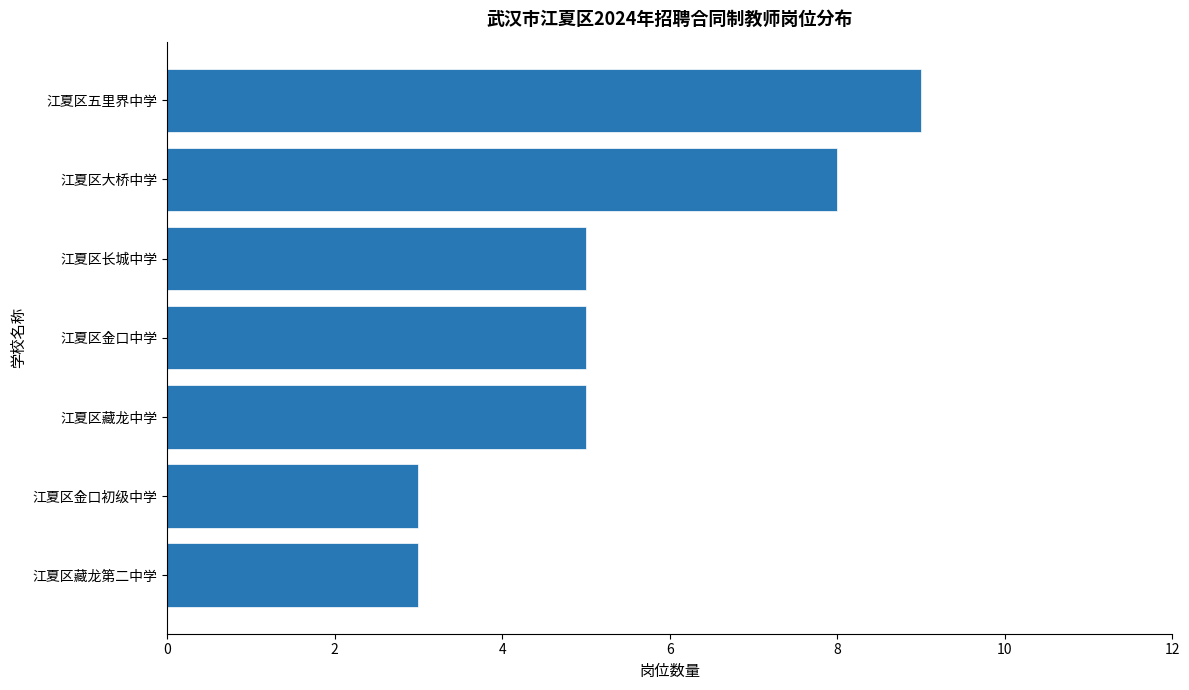

What is the greatest value displayed?

9